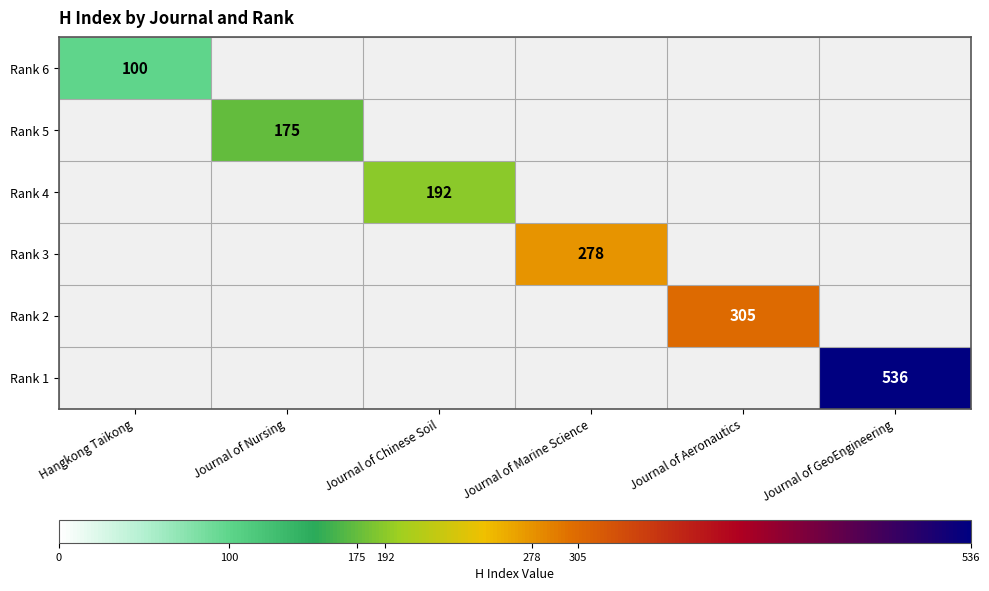

At how many categories does at least one series exceed 385?

1